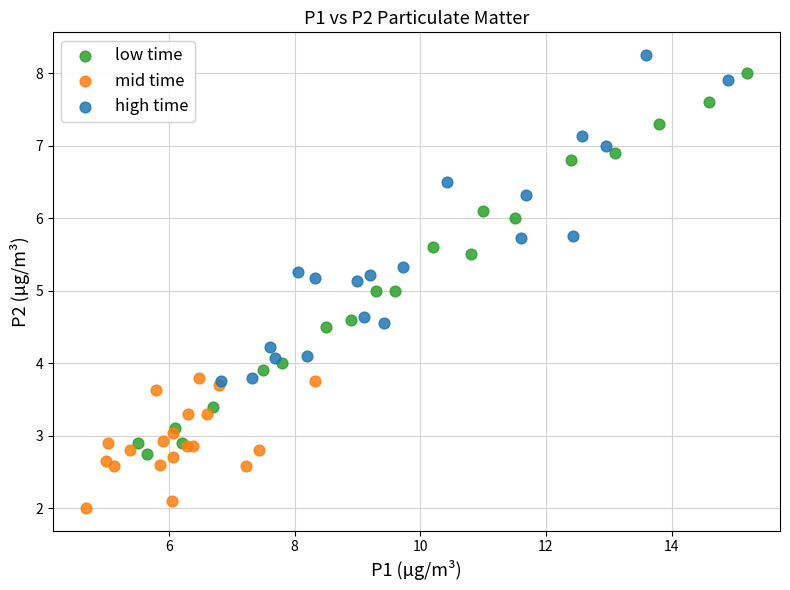

Which series has the widest spread of Y values?

low time